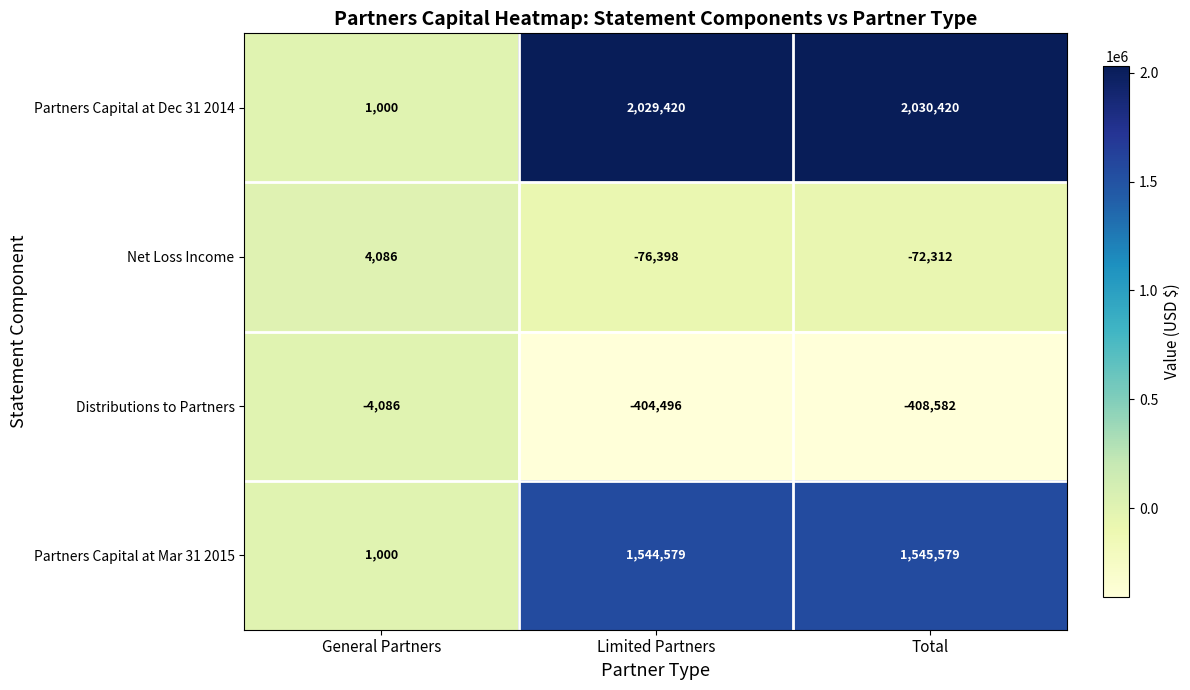

What is the difference between the second highest and minimum values in the Partners Capital at Mar 31 2015 series?

1543579